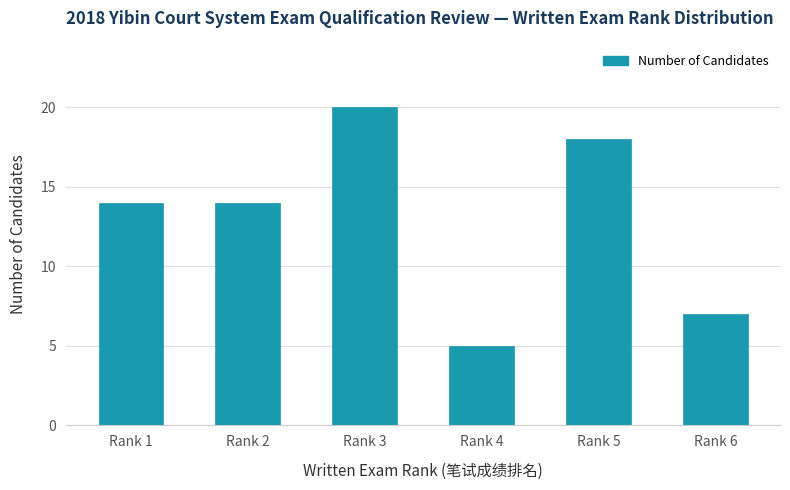

Reading left to right, extract all data points from this chart.

14	14	20	5	18	7